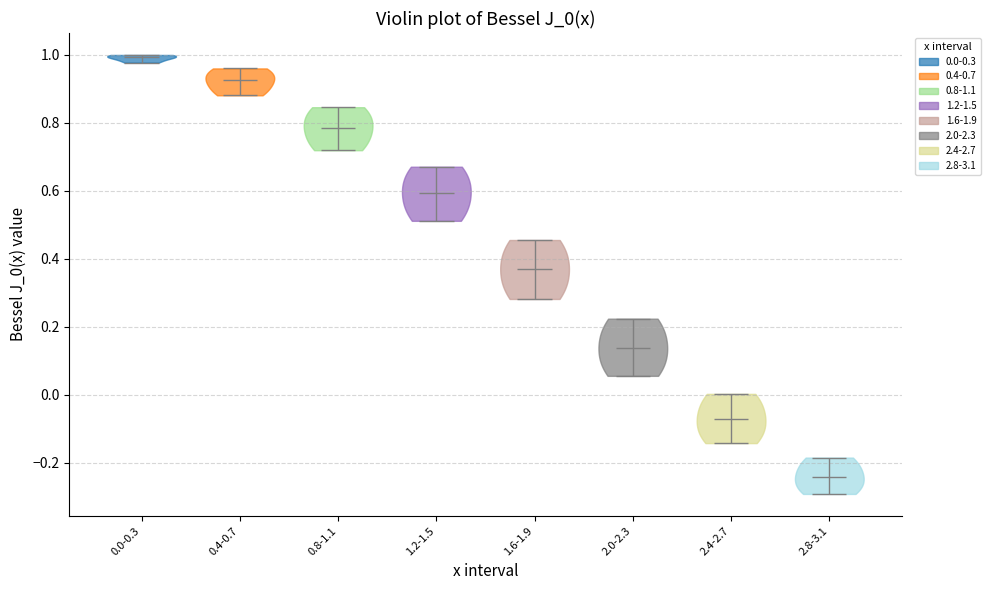

Where does the median line of the violin for 2.0-2.3 sit on the y-axis? The values are not printed on the chart, so give them approximately, as read against the axis.

0.14